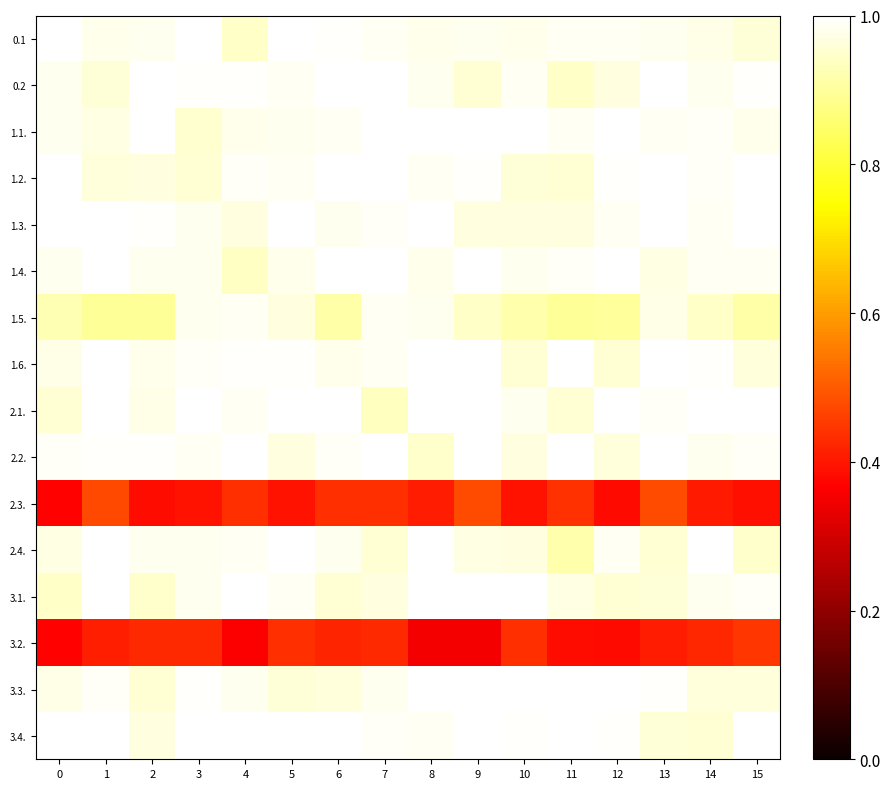

Which series has the widest spread of values?

2.3.